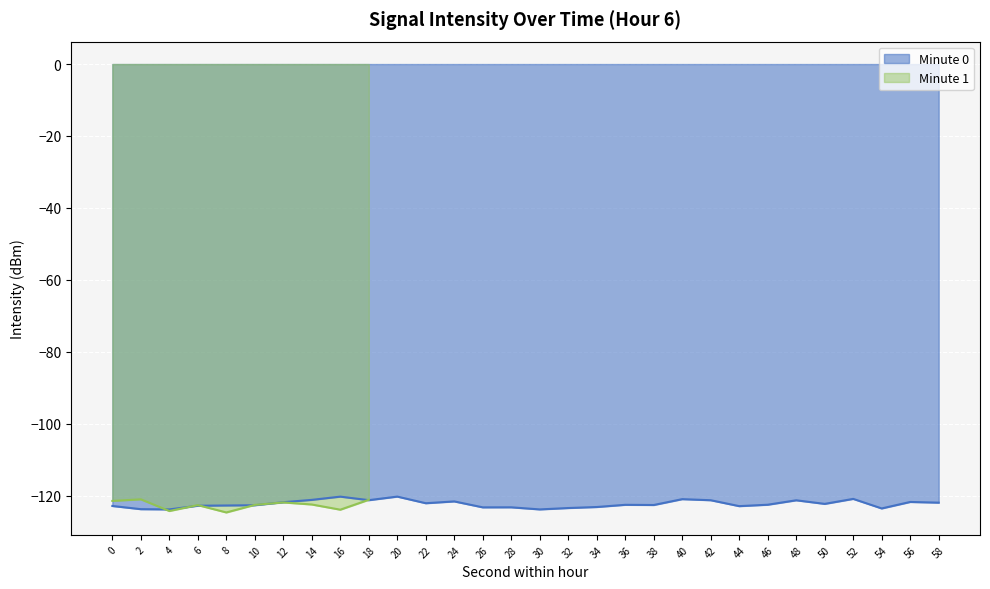

What is the maximum value for Minute 0?

-120.3